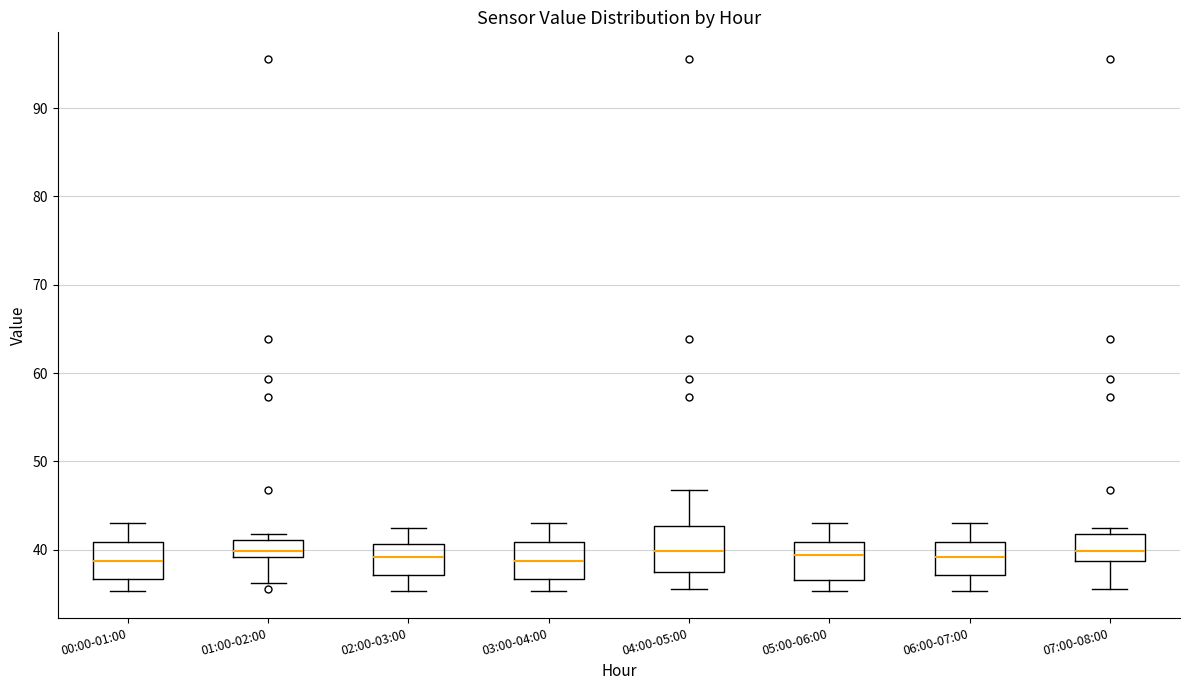

Reading left to right, transcribe this box plot: for each box, give where its median line is, the range the box spans, and where its two whiskers end, as read against the y-axis. The values are not printed on the chart, so give them approximately, as read against the axis.

00:00-01:00: median 39, box 37 to 41, whiskers 35 to 43
01:00-02:00: median 40, box 39 to 41, whiskers 36 to 42
02:00-03:00: median 39, box 37 to 41, whiskers 35 to 42
03:00-04:00: median 39, box 37 to 41, whiskers 35 to 43
04:00-05:00: median 40, box 37 to 43, whiskers 36 to 47
05:00-06:00: median 39, box 37 to 41, whiskers 35 to 43
06:00-07:00: median 39, box 37 to 41, whiskers 35 to 43
07:00-08:00: median 40, box 39 to 42, whiskers 36 to 42 (just above the box's upper edge)